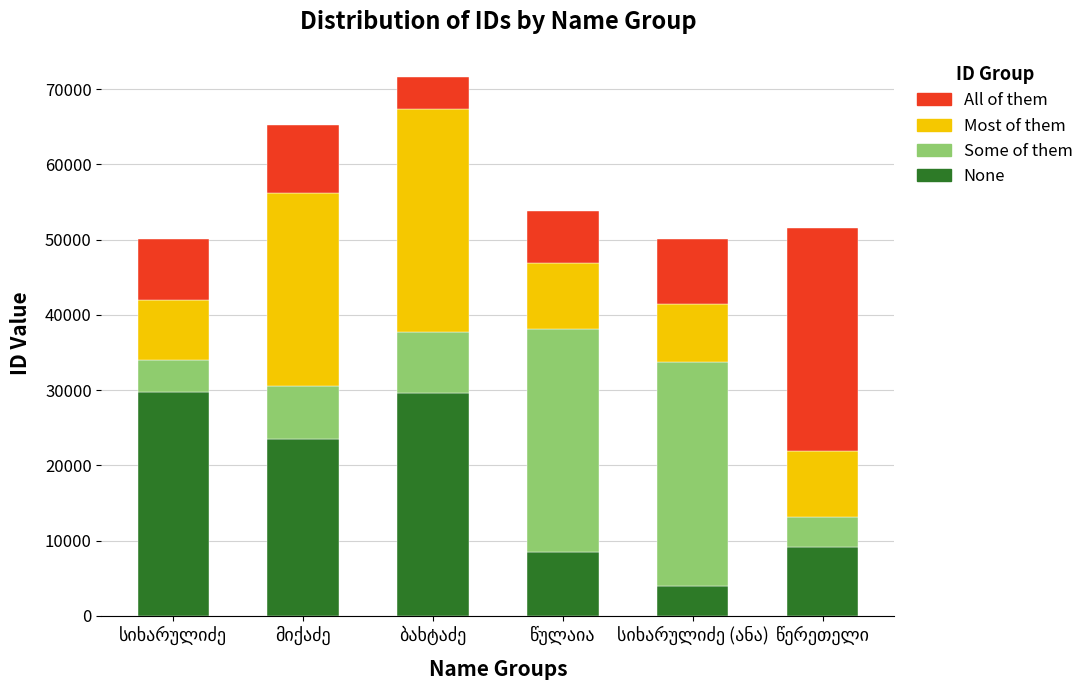

What is the difference between the maximum and second lowest values in the None series?

21279